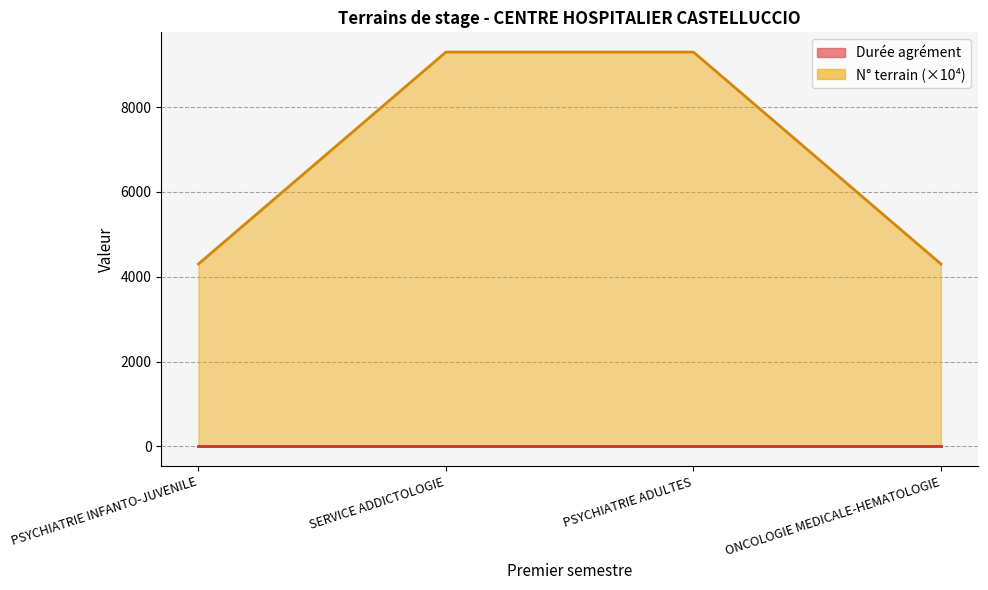

What is the difference between the second highest and second lowest values?

4999.9